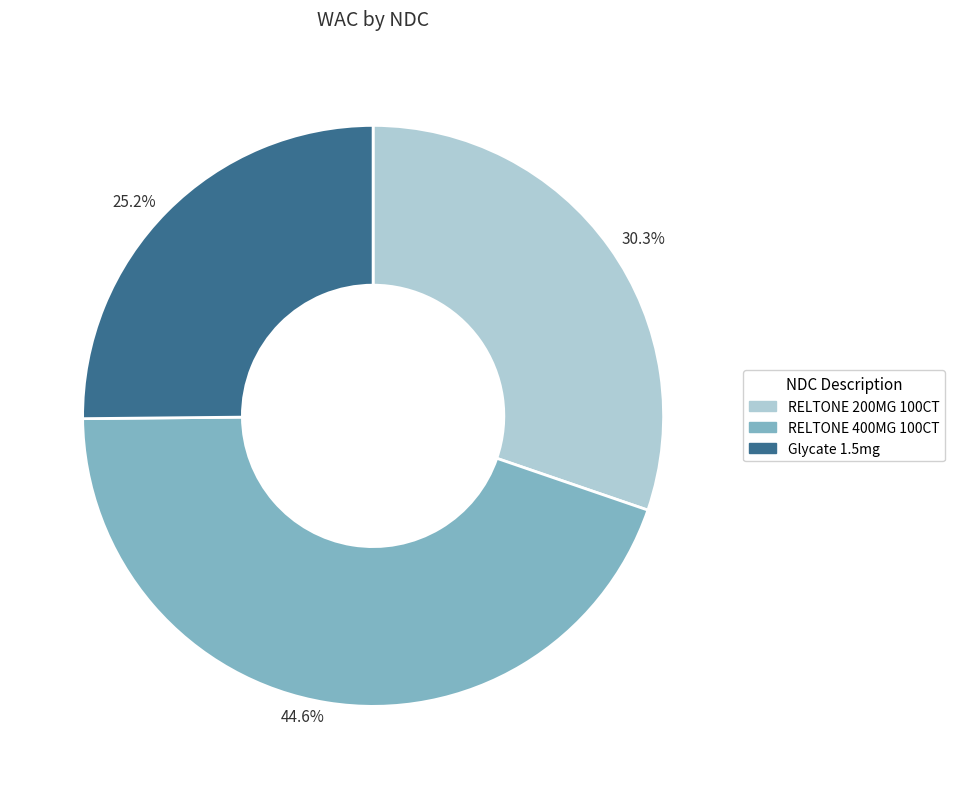

Between 44.6% and 30.3%, which is larger?

44.6%